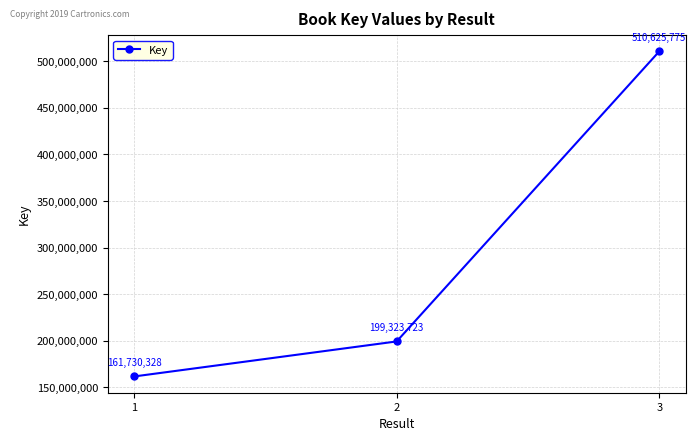

Is it true that the value at 1 is 161730328?

True